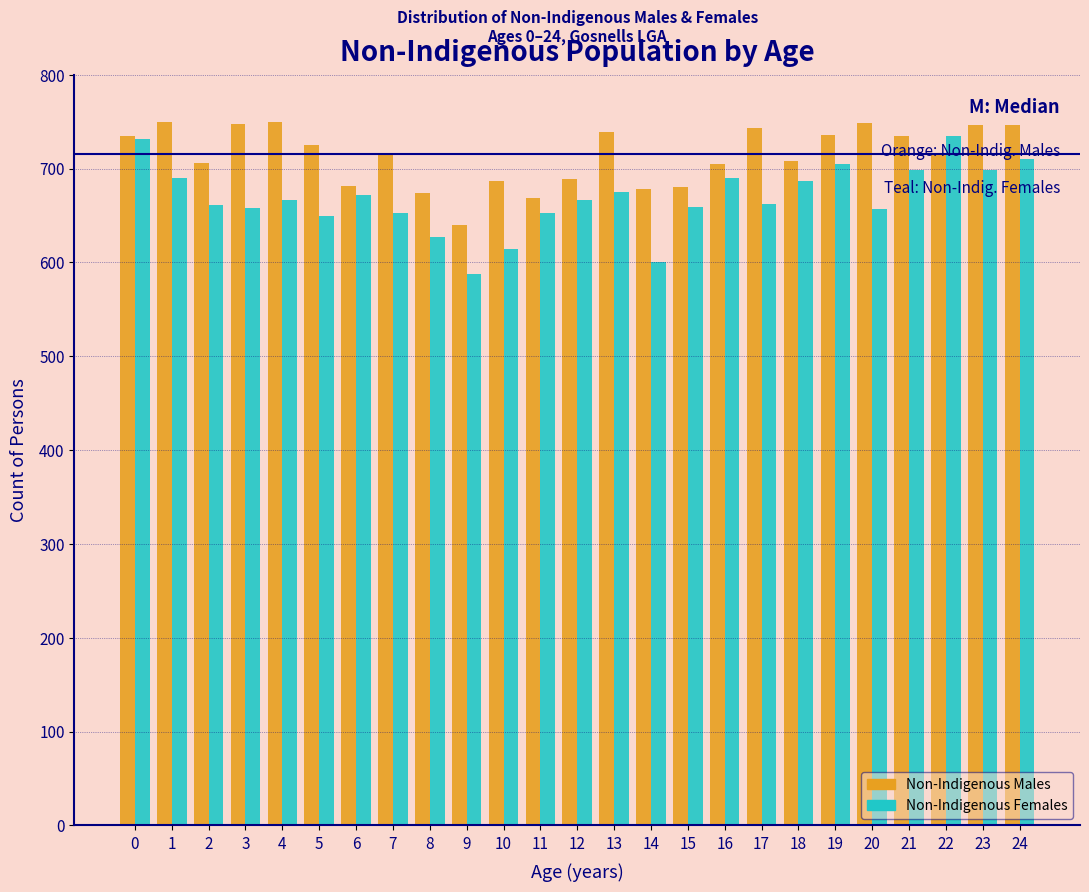

The Non-Indigenous Females series shows 705 at 19. True or false?

True